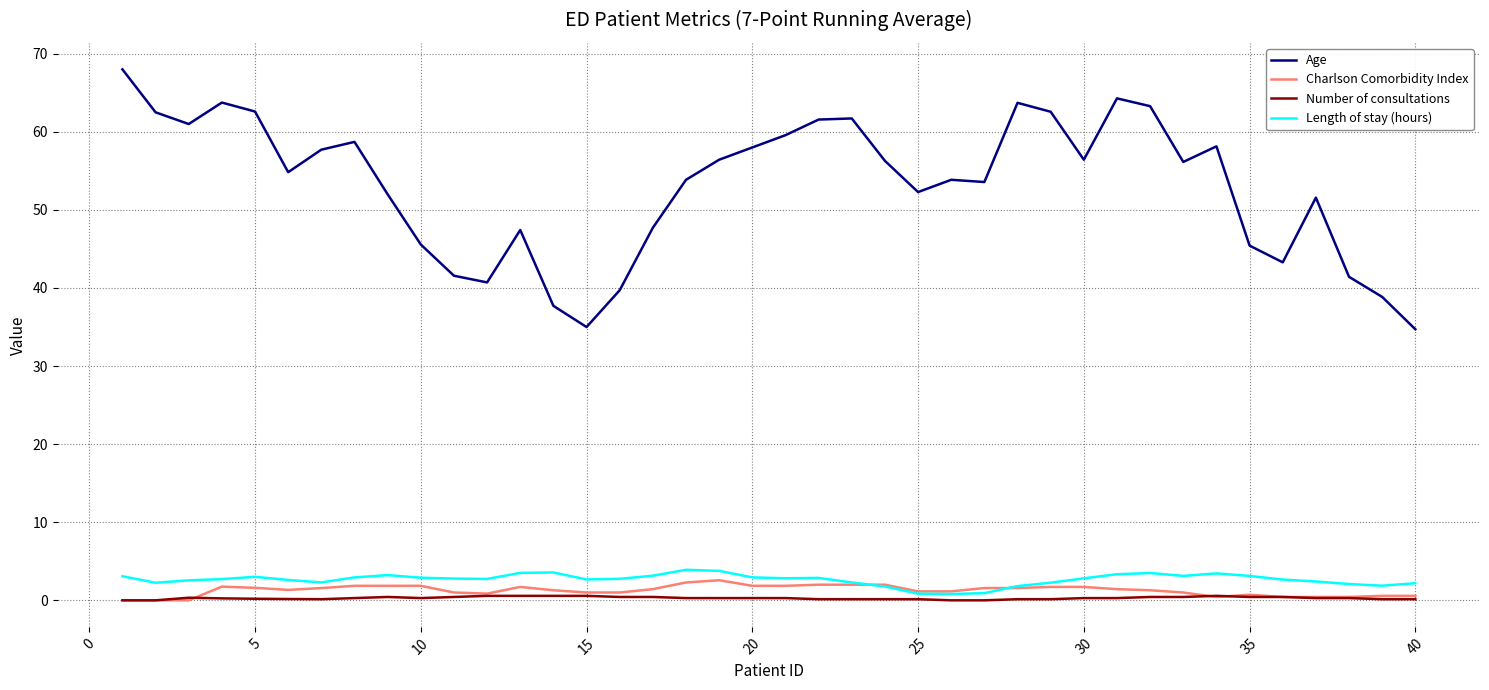

How many values in the Age series exceed 56?

20